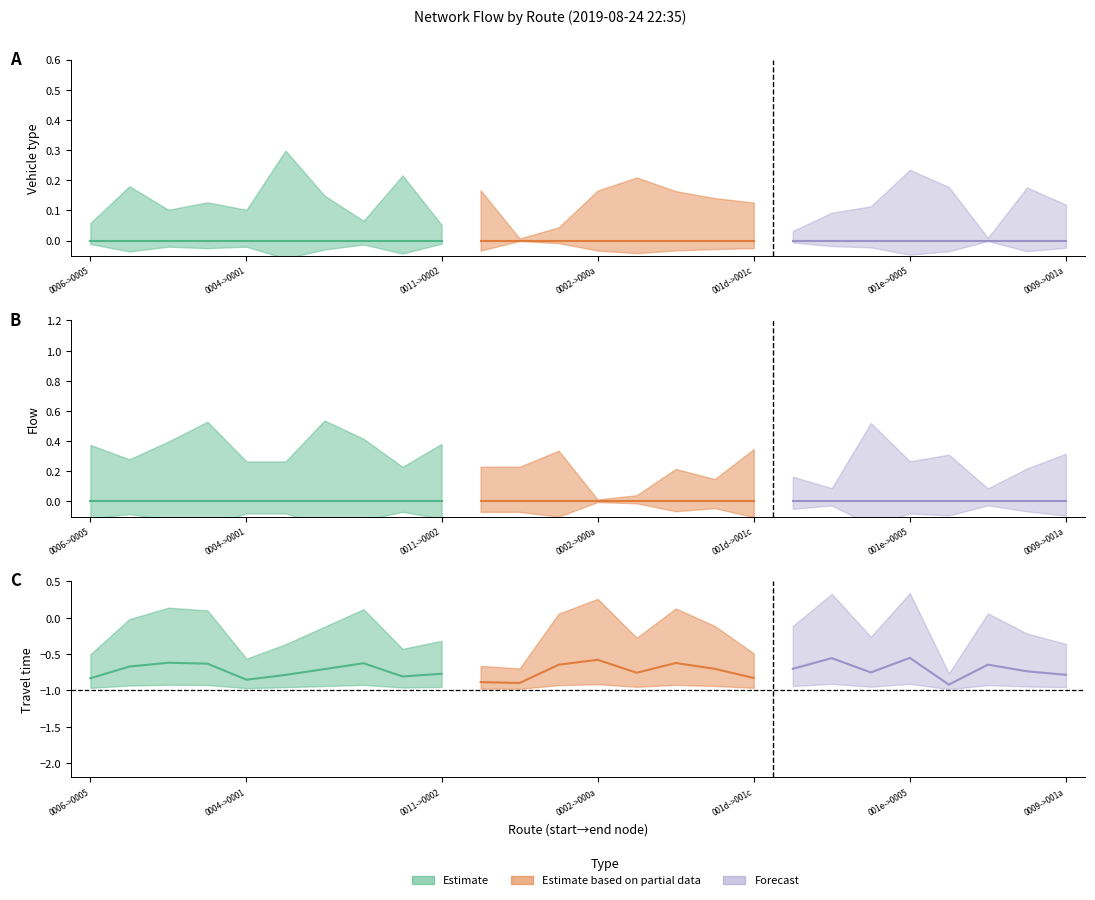

The travel_time series shows -1 at 19. True or false?

False